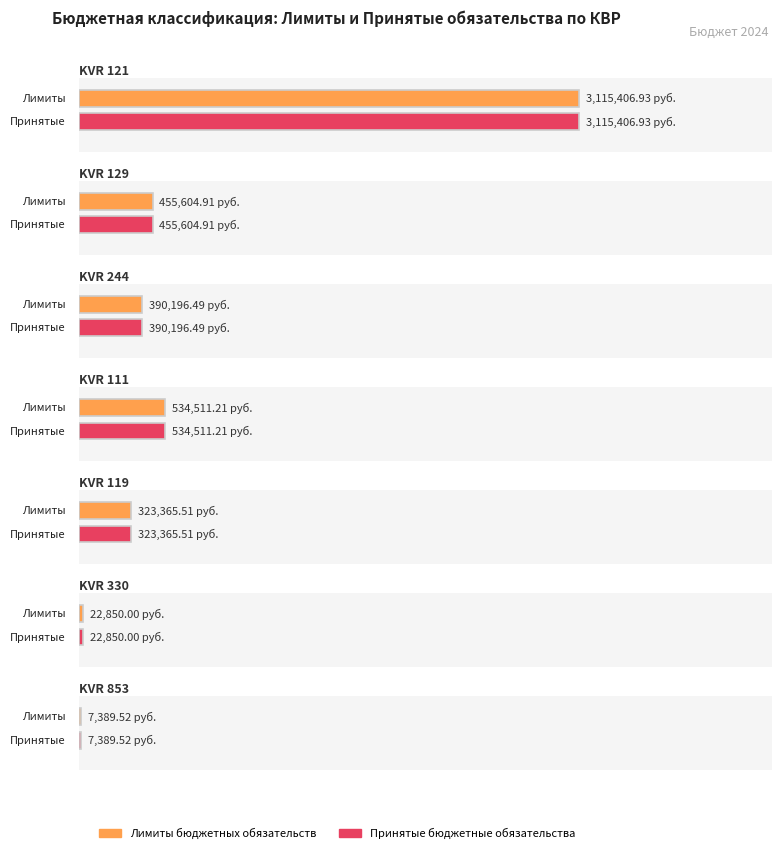

The Принятые бюджетные обязательства series shows 57657.7 at 1. True or false?

False